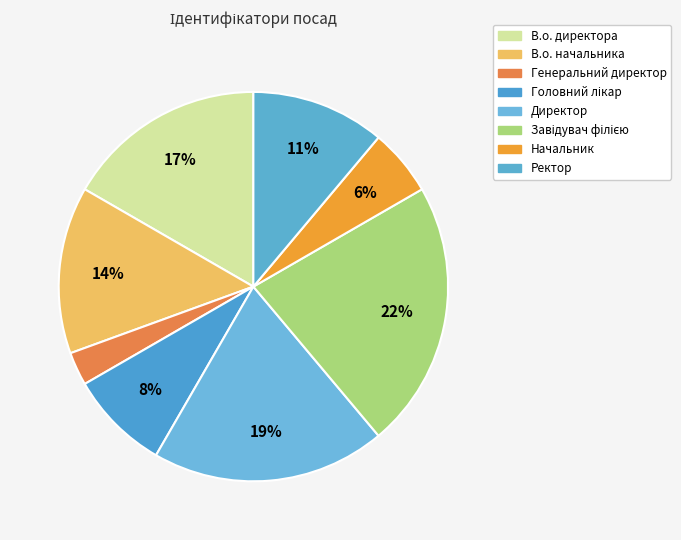

Rank the categories by value from lowest to highest.

Генеральний директор, Начальник, Головний лікар, Ректор, В.о. начальника, В.о. директора, Директор, Завідувач філією